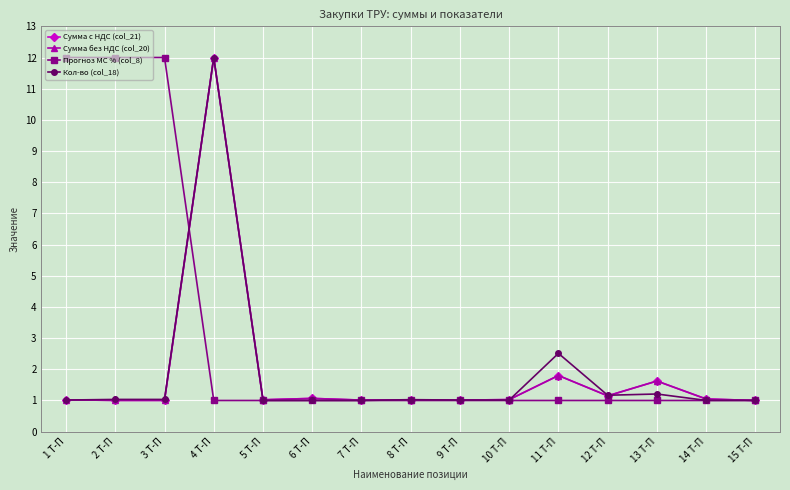

At 8 Т-П, list the series in order from smallest to largest.

Прогноз MC % (col_8), Сумма с НДС (col_21), Сумма без НДС (col_20), Кол-во (col_18)